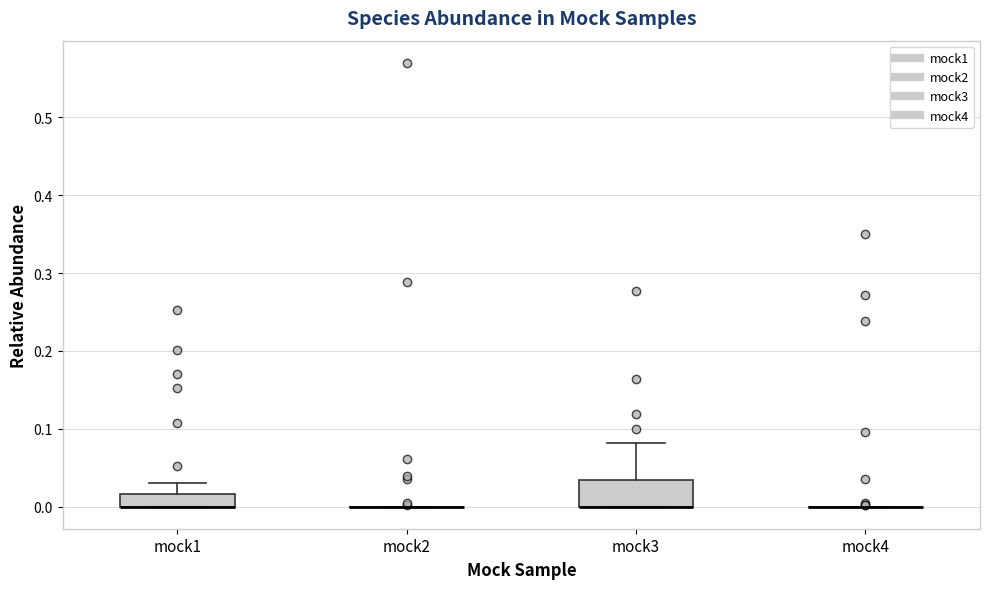

Reading left to right, read every box against the y-axis: the position of its median line, the range the box covers, and the ends of its whiskers. The values are not printed on the chart, so give them approximately, as read against the axis.

mock1: median 0.00 (drawn on the box's lower edge), box 0.00 to 0.02, whiskers 0.00 to 0.03
mock2: box collapsed to a line at 0.00, whiskers 0.00 to 0.00
mock3: median 0.00 (drawn on the box's lower edge), box 0.00 to 0.03, whiskers 0.00 to 0.08
mock4: box collapsed to a line at 0.00, whiskers 0.00 to 0.00